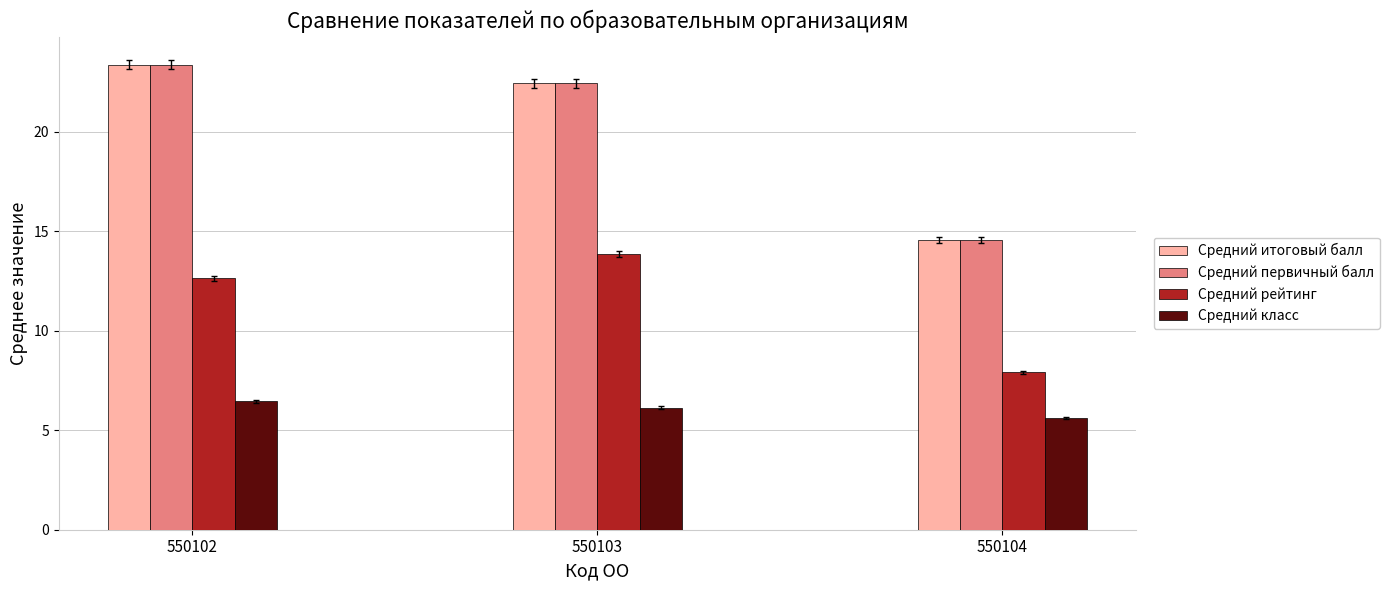

What is the difference between the highest and lowest values at 550104?

8.9